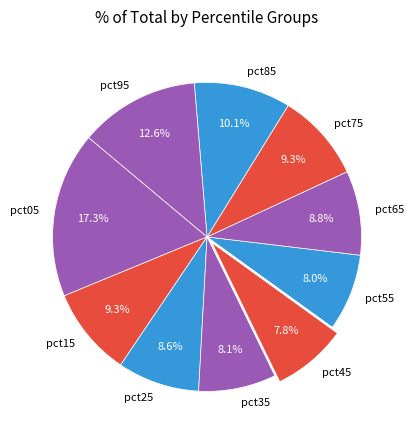

Is it true that pct35 is 18% of the pie?

False